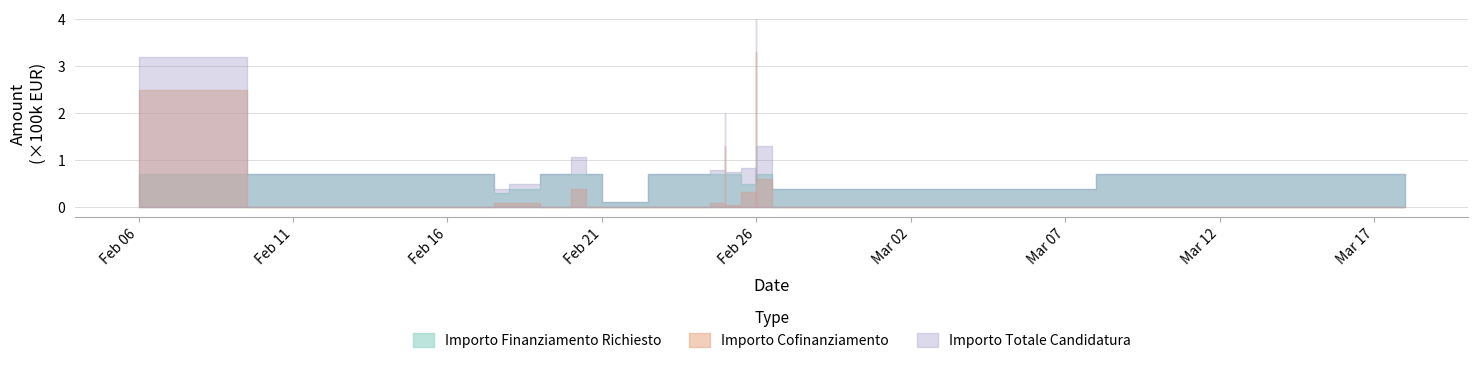

How many values in the Importo Totale Candidatura series are below 70000?

5